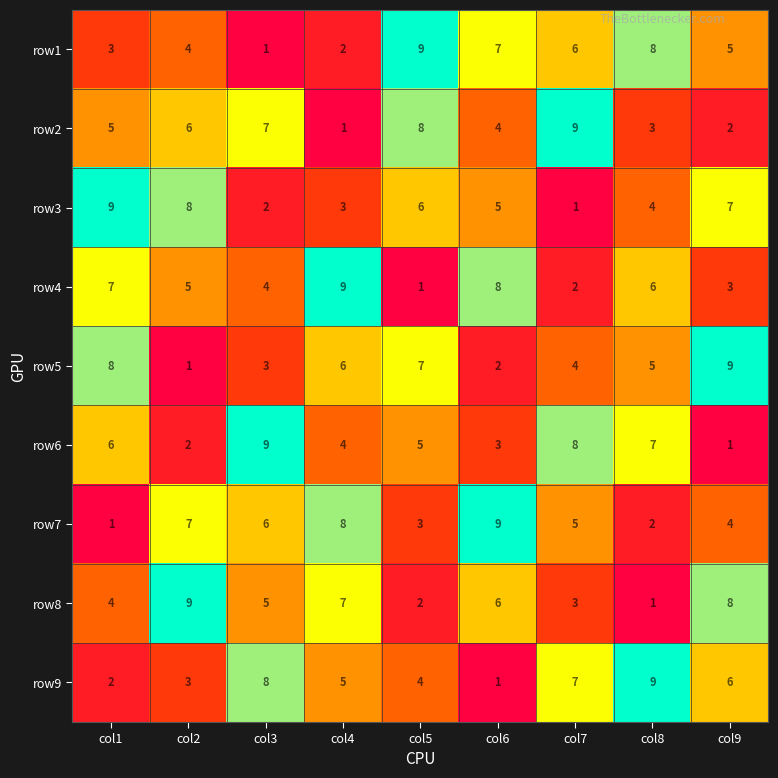

True or false: row6 has a value of 1 at col9.

True